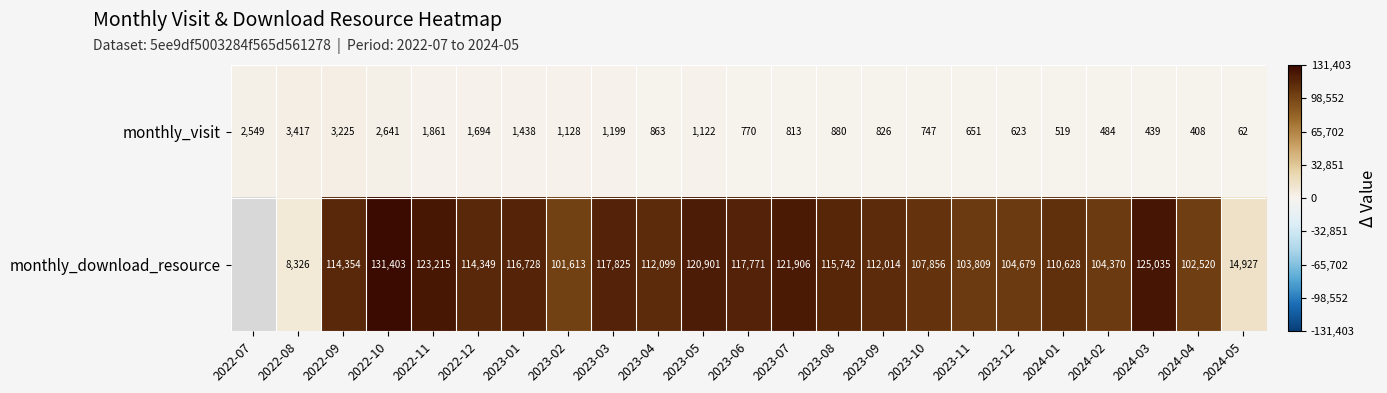

Between 2023-11 and 2024-02, which series saw the biggest shift?

monthly_download_resource